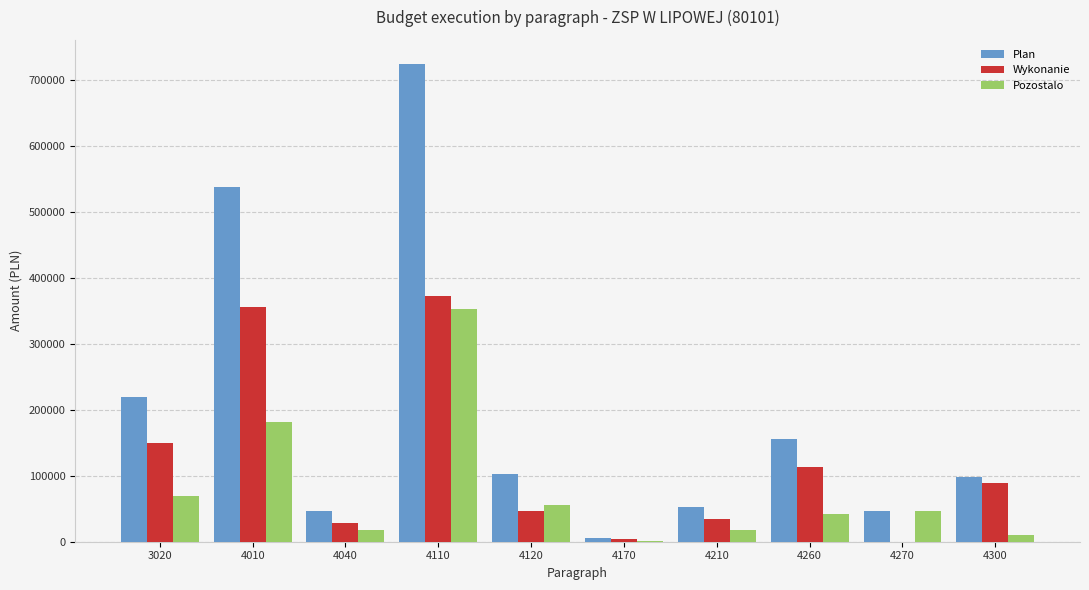

Which label corresponds to the largest value in the chart?

4110